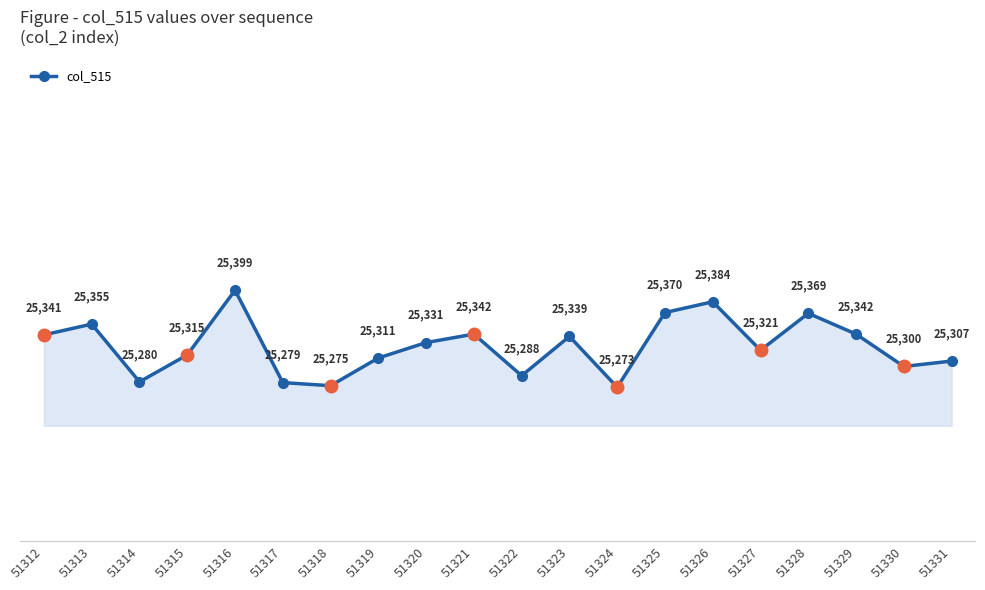

What is the average value?

25326